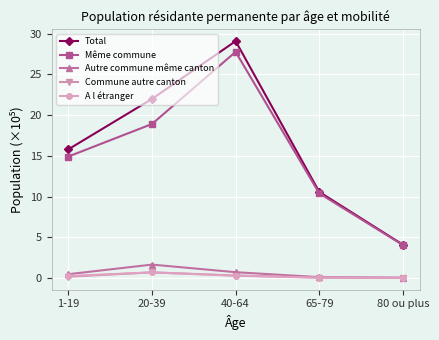

What is the value of the A l étranger point at the 2nd from the left?

0.7